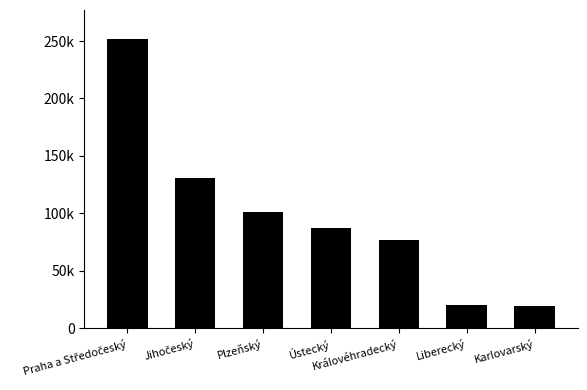

What is the value of the 3rd bar from the left?

101453.0